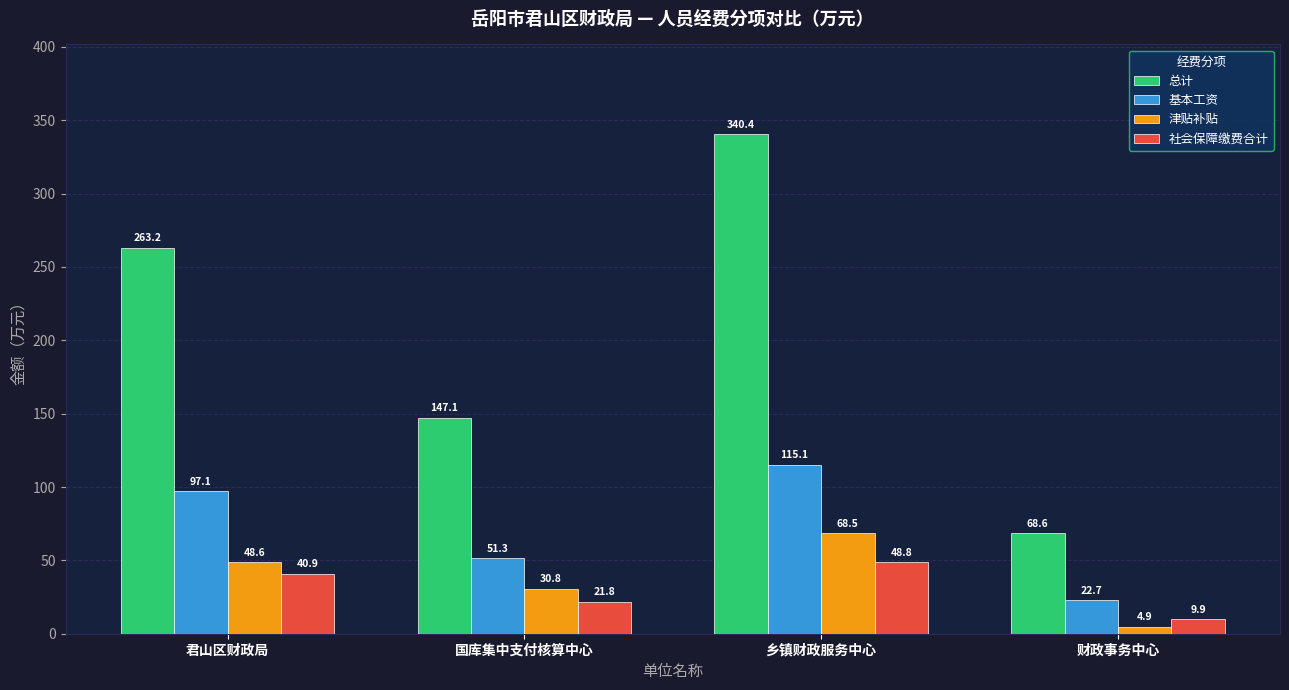

How many data points does each series have?

4